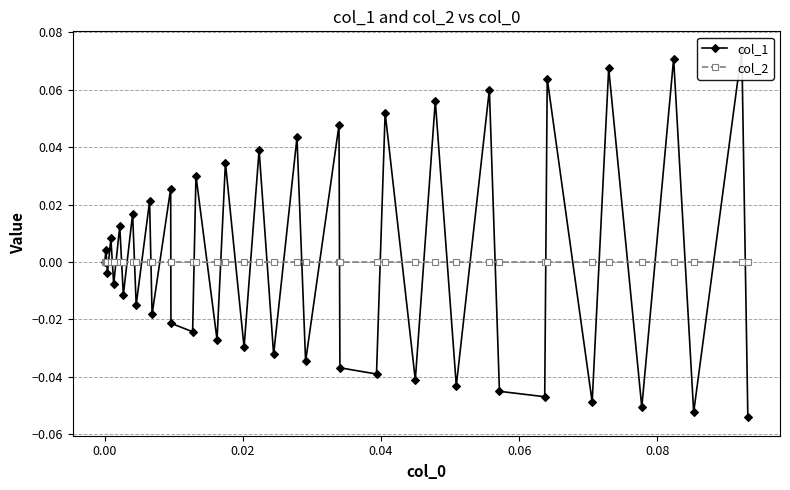

Reading left to right, transcribe all the data shown in this chart.

col_1: 0.0	0.0	-0.0	0.0	-0.0	0.0	-0.0	0.0	-0.0	0.0	-0.0	0.0	-0.0	-0.0	0.0	-0.0	0.0	-0.0	0.0	-0.0	0.0	-0.0	0.0	-0.0	-0.0	0.1	-0.0	0.1	-0.0	0.1	-0.0	-0.0	0.1	-0.0	0.1	-0.1	0.1	-0.1	0.1	-0.1
col_2: 0.0	0.0	0.0	0.0	0.0	0.0	0.0	0.0	0.0	0.0	0.0	0.0	0.0	0.0	0.0	0.0	0.0	0.0	0.0	0.0	0.0	0.0	0.0	0.0	0.0	0.0	0.0	0.0	0.0	0.0	0.0	0.0	0.0	0.0	0.0	0.0	0.0	0.0	0.0	0.0